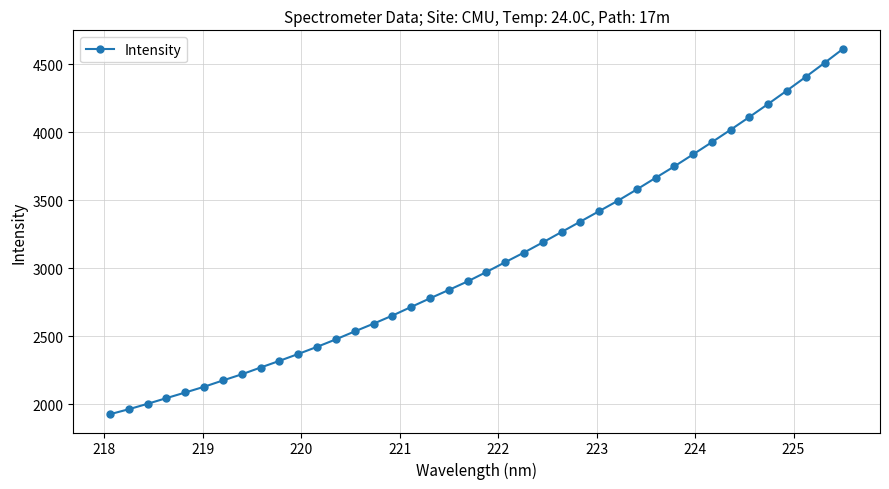

What is the maximum value shown in the chart?

4616.5